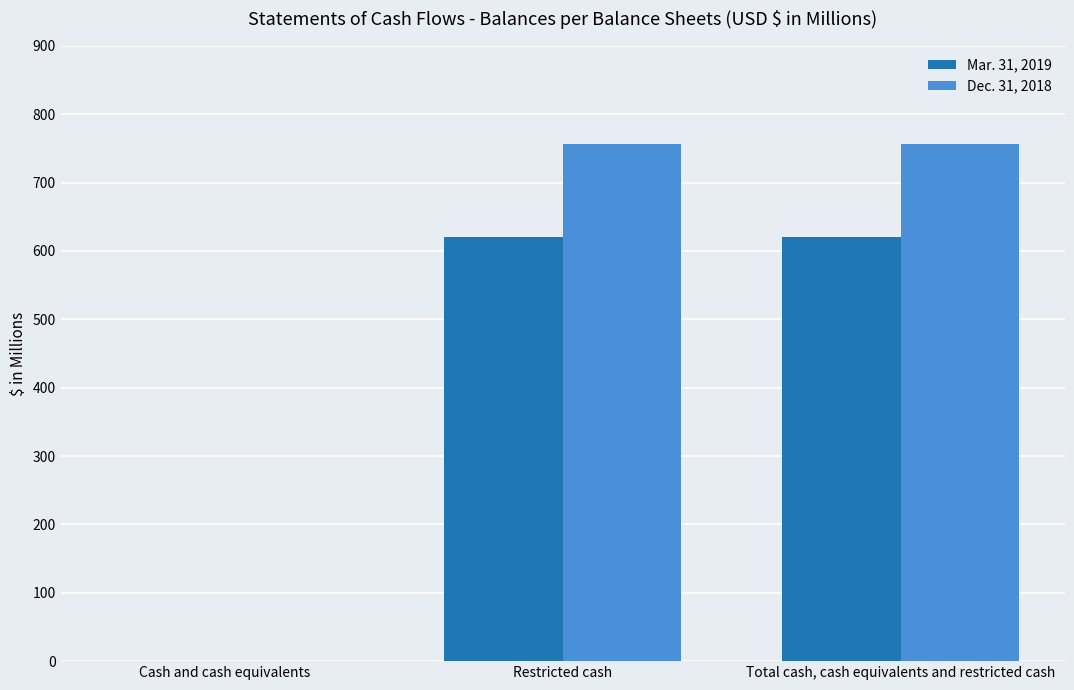

What is the highest value of the Dec. 31, 2018 series?

756